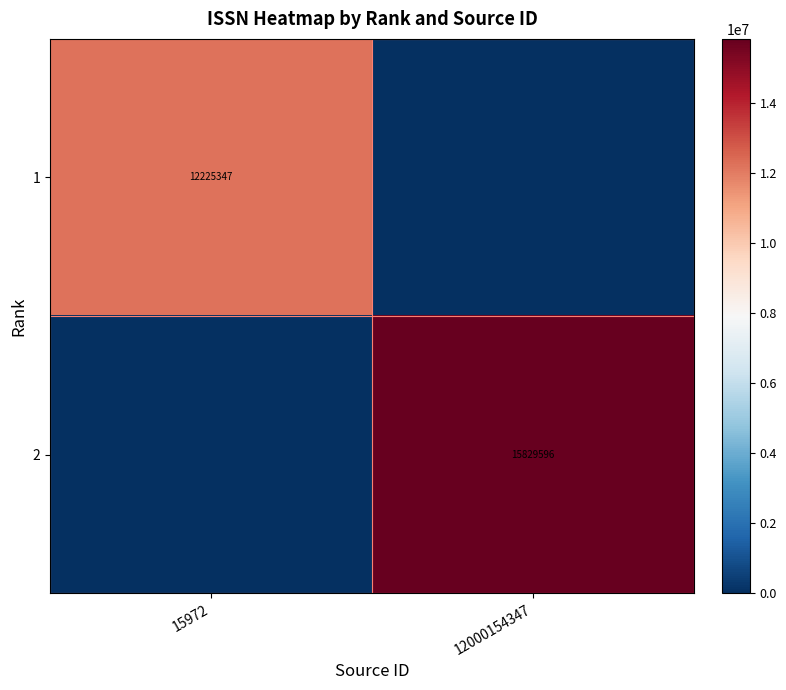

What is the difference between the highest and lowest values at 15972?

12225347